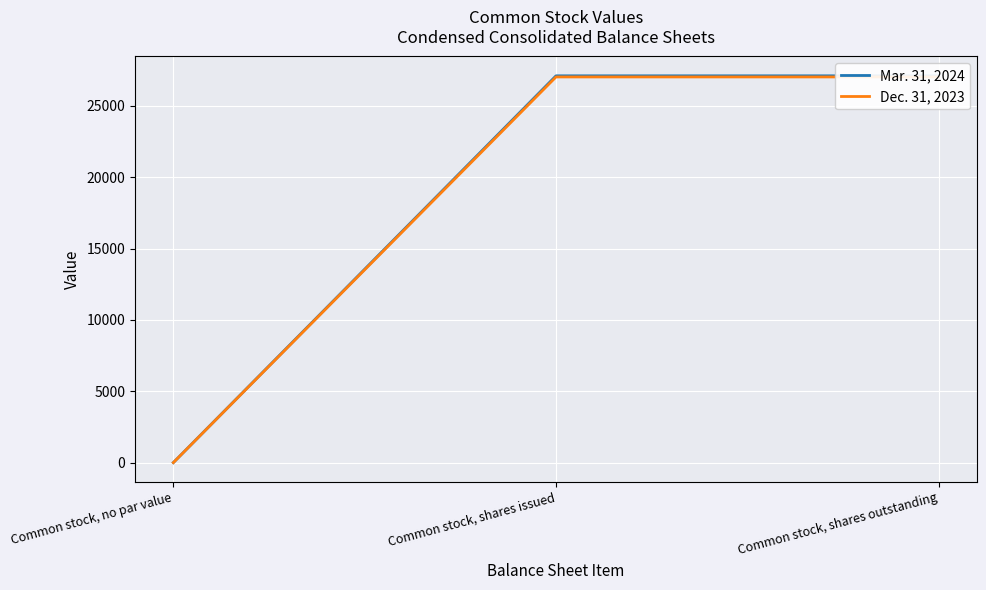

Between Common stock, shares issued and Common stock, shares outstanding, which series saw the biggest shift?

Mar. 31, 2024